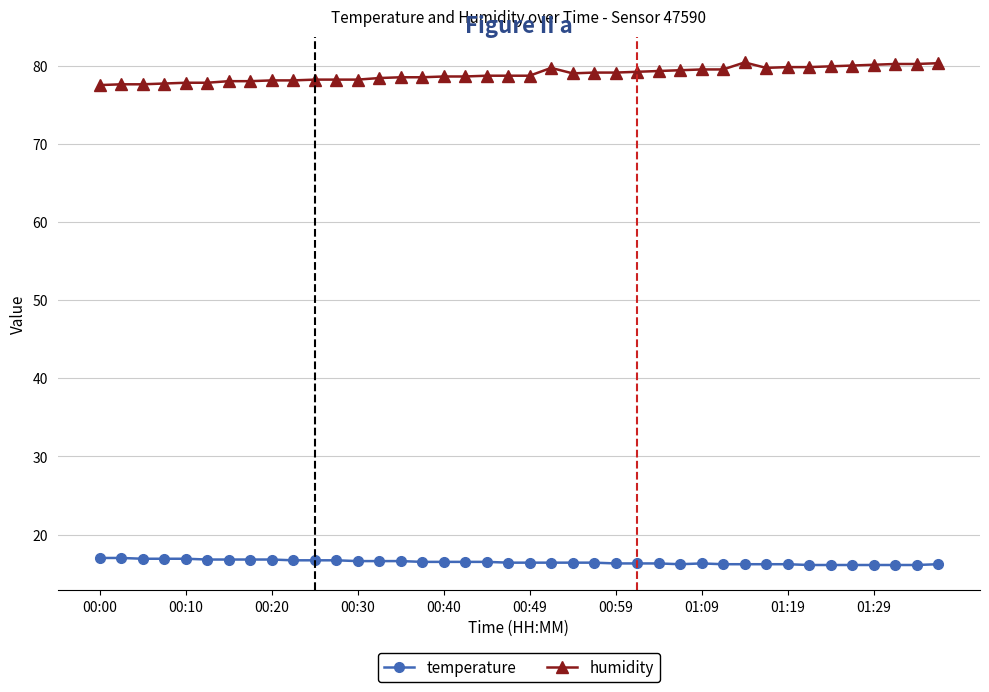

Which series has the largest total across all categories?

humidity